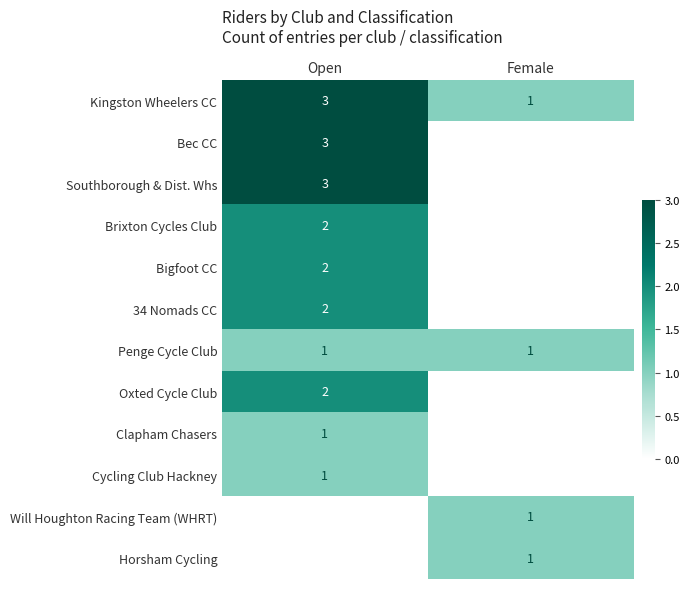

Is the value of 34 Nomads CC at Open greater than the value of Cycling Club Hackney at Open?

Yes